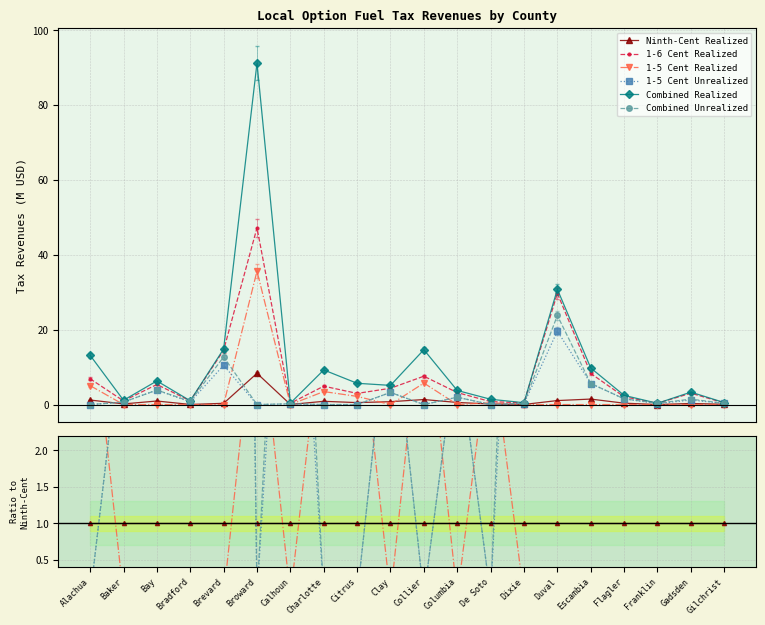

What is the label of the 12th point from the right?

Citrus